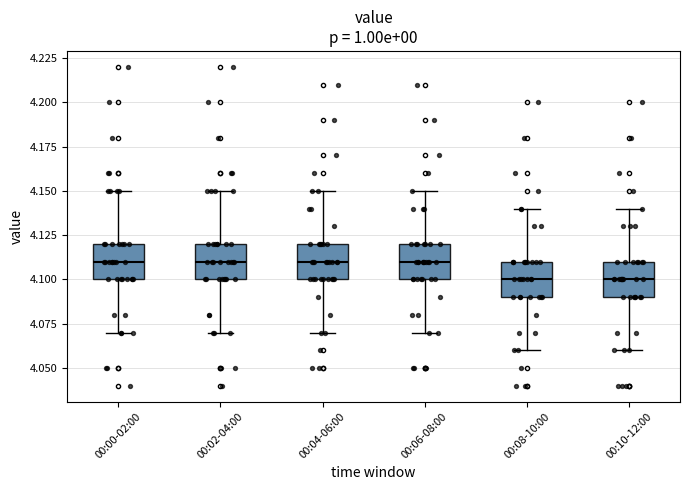

Where does the median line of the box for 00:00-02:00 sit on the y-axis? The values are not printed on the chart, so give them approximately, as read against the axis.

4.11